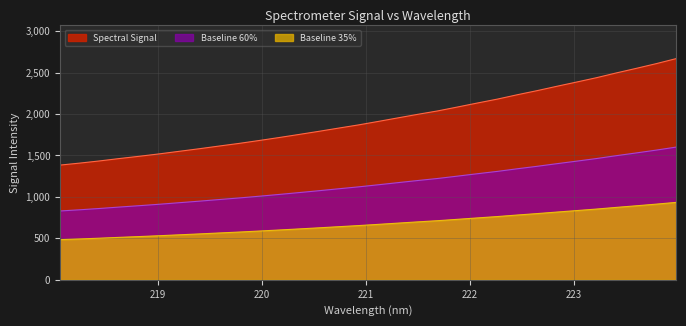

The value at 220.1623 is 600.4. True or false?

True